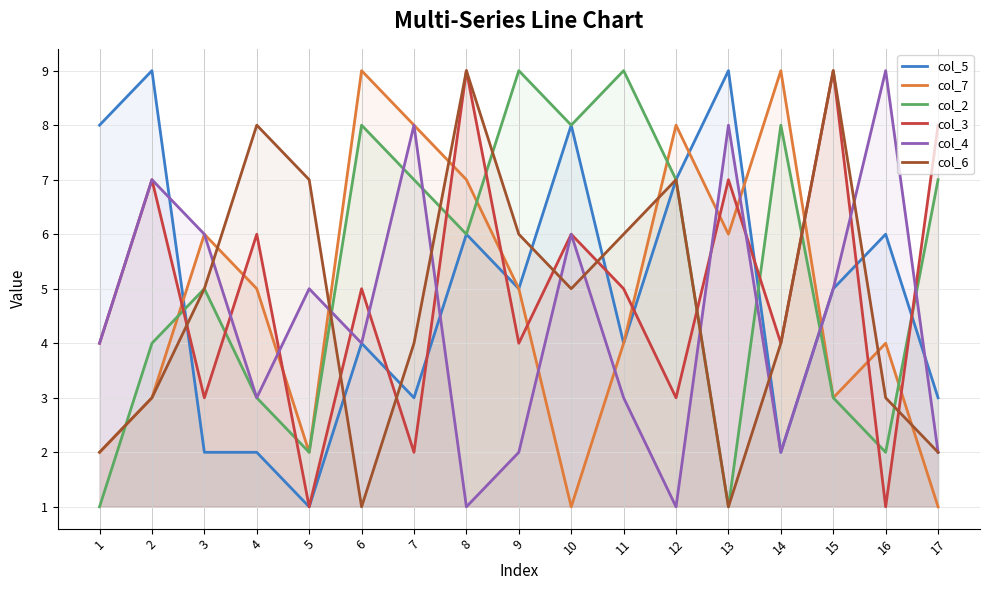

What is the value of the col_5 point at the 16th from the left?

6